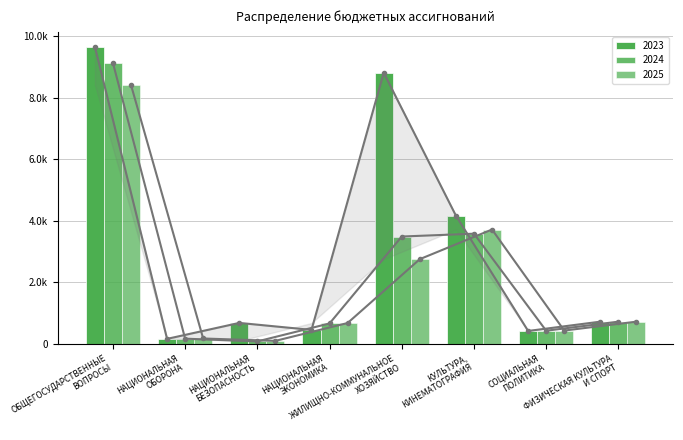

What is the approximate value of 2025 at НАЦИОНАЛЬНАЯ
ОБОРОНА?

174.3